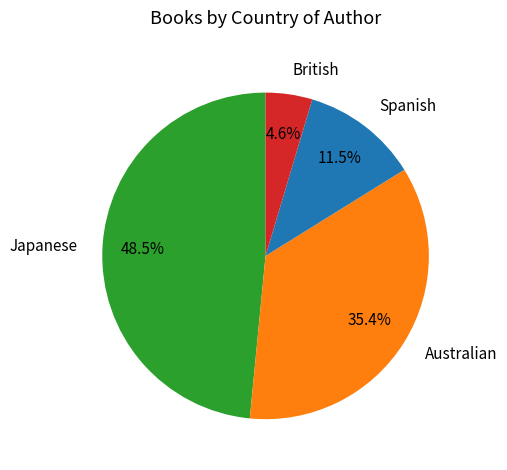

Is the sum of Spanish and Australian greater than half?

No